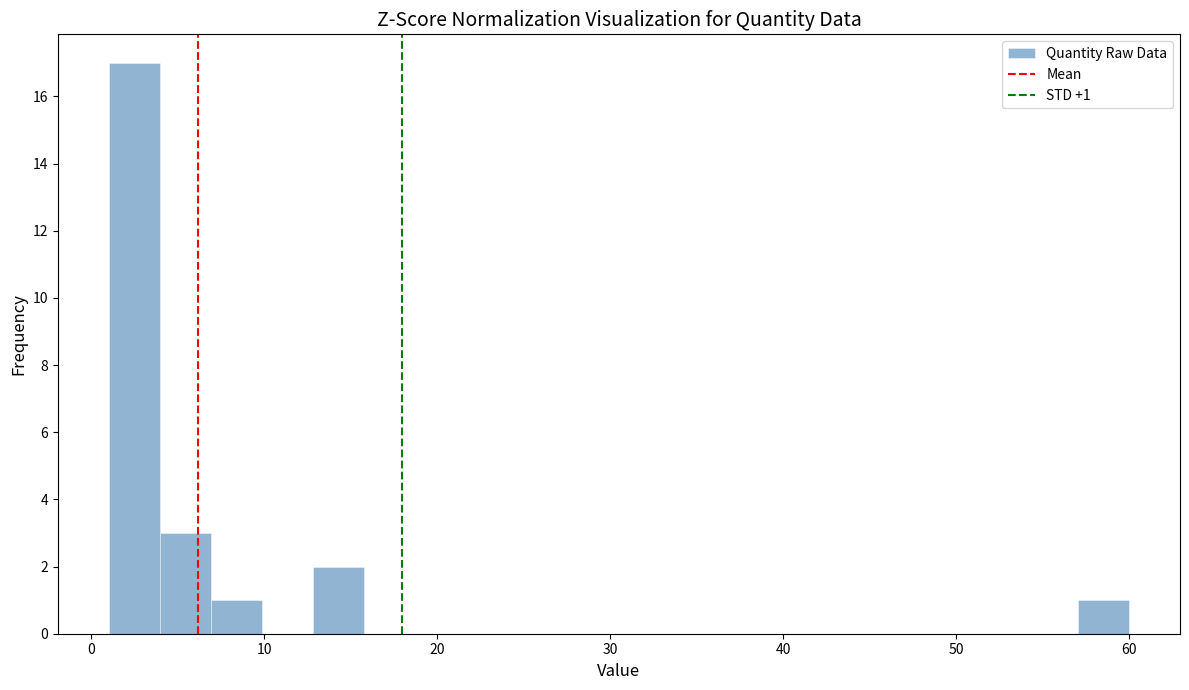

Around what value on the x-axis is the tallest bar? Give the approximate position of its centre, as read against the axis.

2